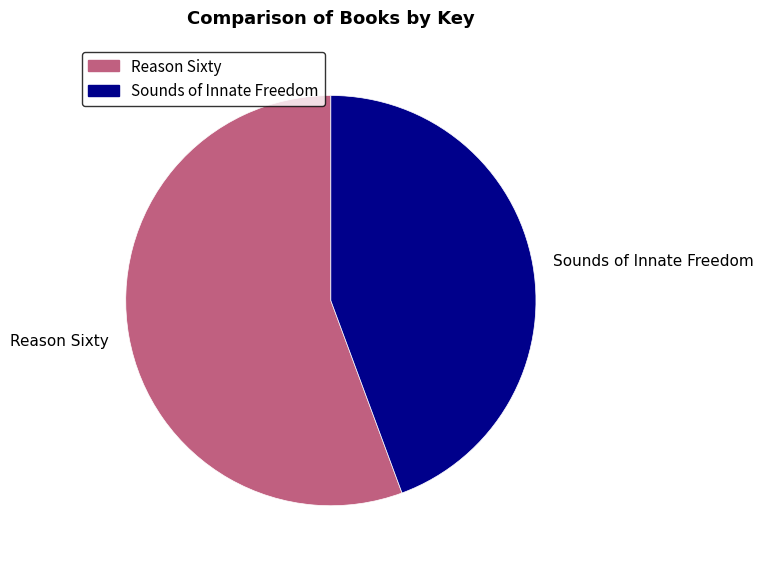

Is the sum of Reason Sixty and Sounds of Innate Freedom greater than half?

Yes